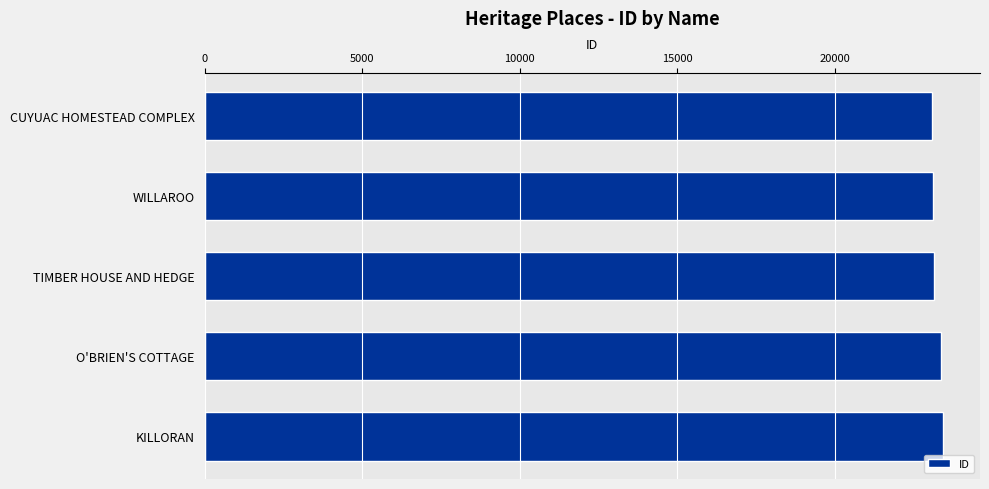

What is the label of the 3rd bar from the top?

TIMBER HOUSE AND HEDGE